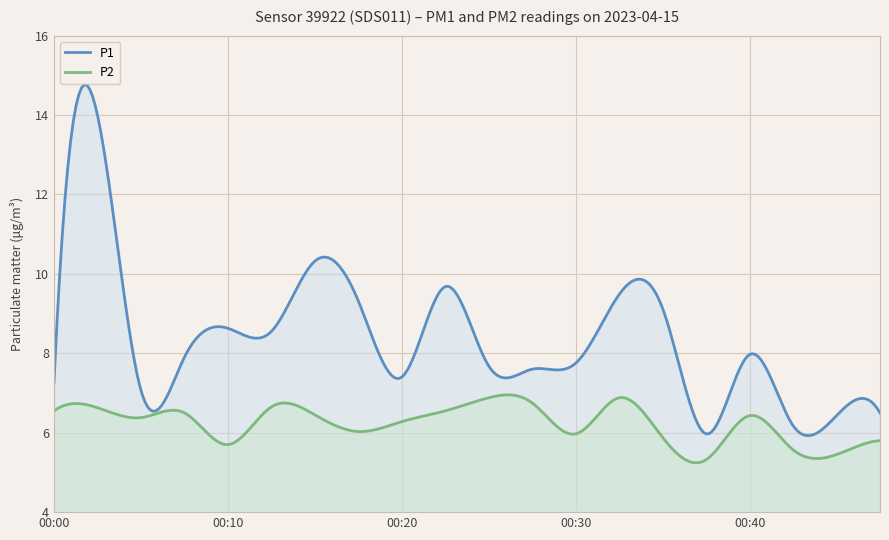

True or false: P1 has more than 1 points higher than both neighbors.

True